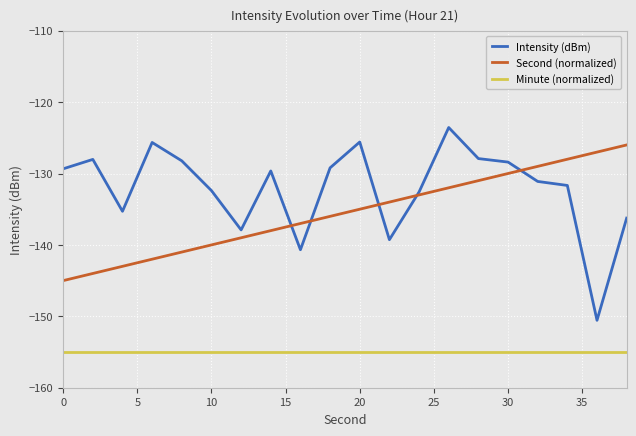

Which series has the widest spread of values?

Intensity (dBm)